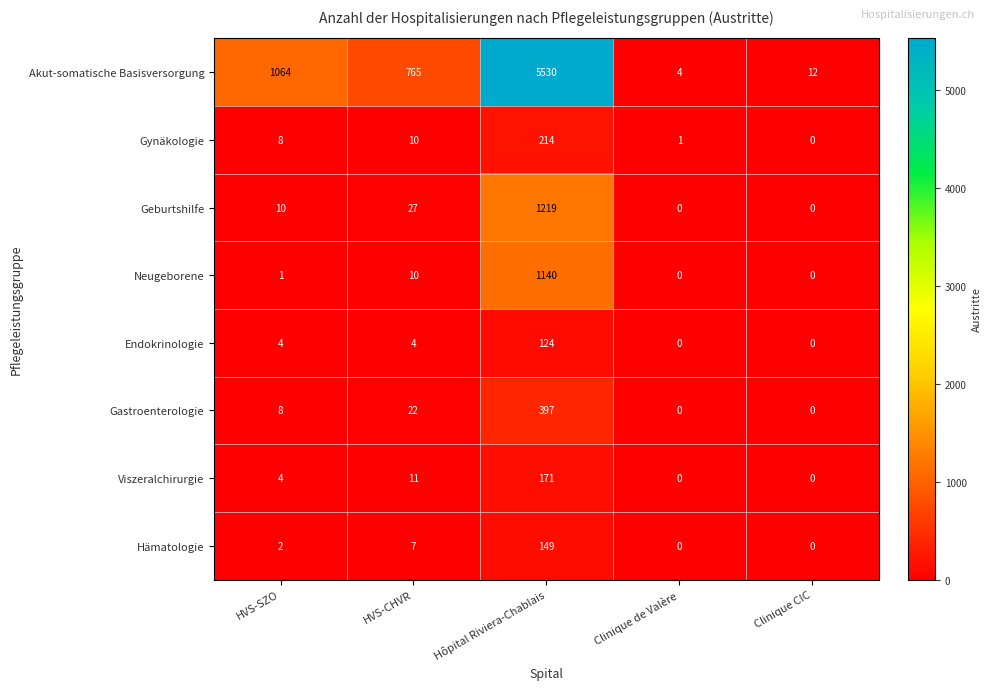

True or false: Gastroenterologie has a value of 8 at HVS-SZO.

True